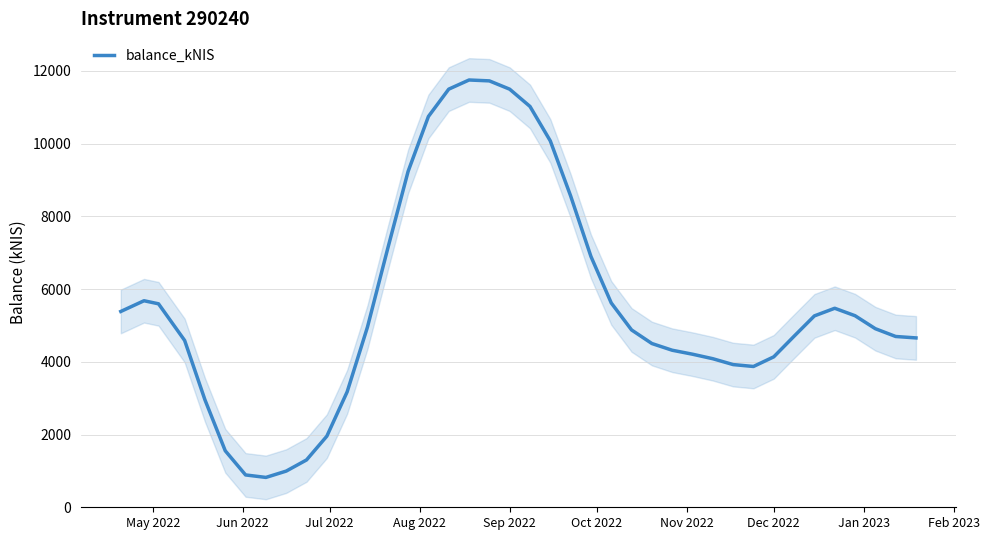

How many data points are above 4909?

20